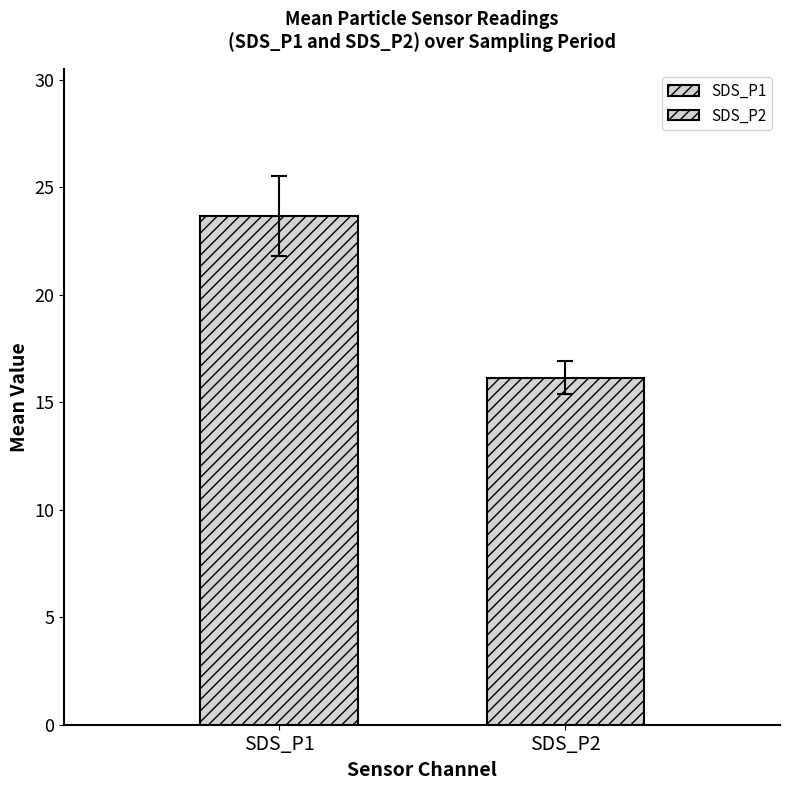

How many categories are shown in the chart?

1